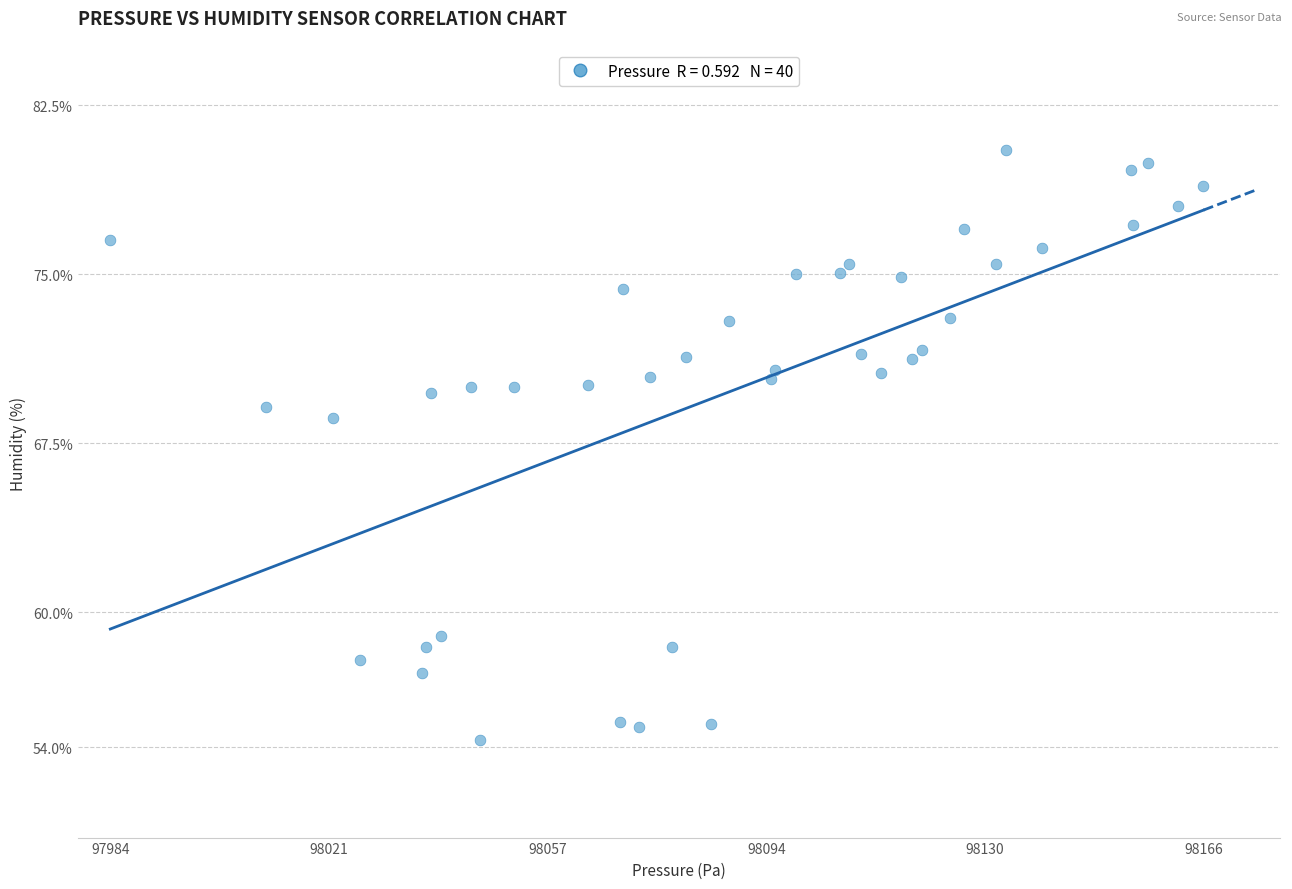

What Y value in the scatter plot is closest to 67?

68.6